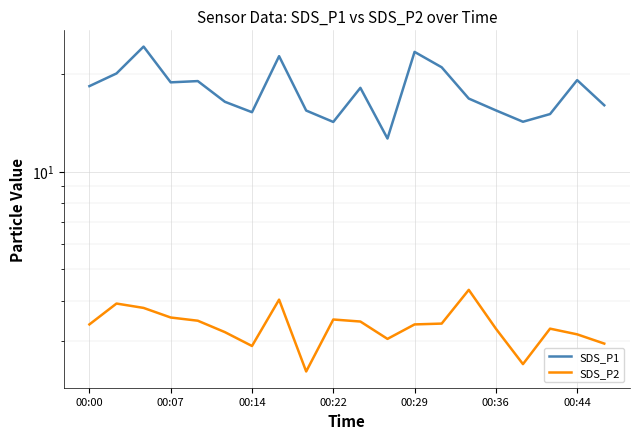

The value of SDS_P2 at 00:07 is 5.8. True or false?

False